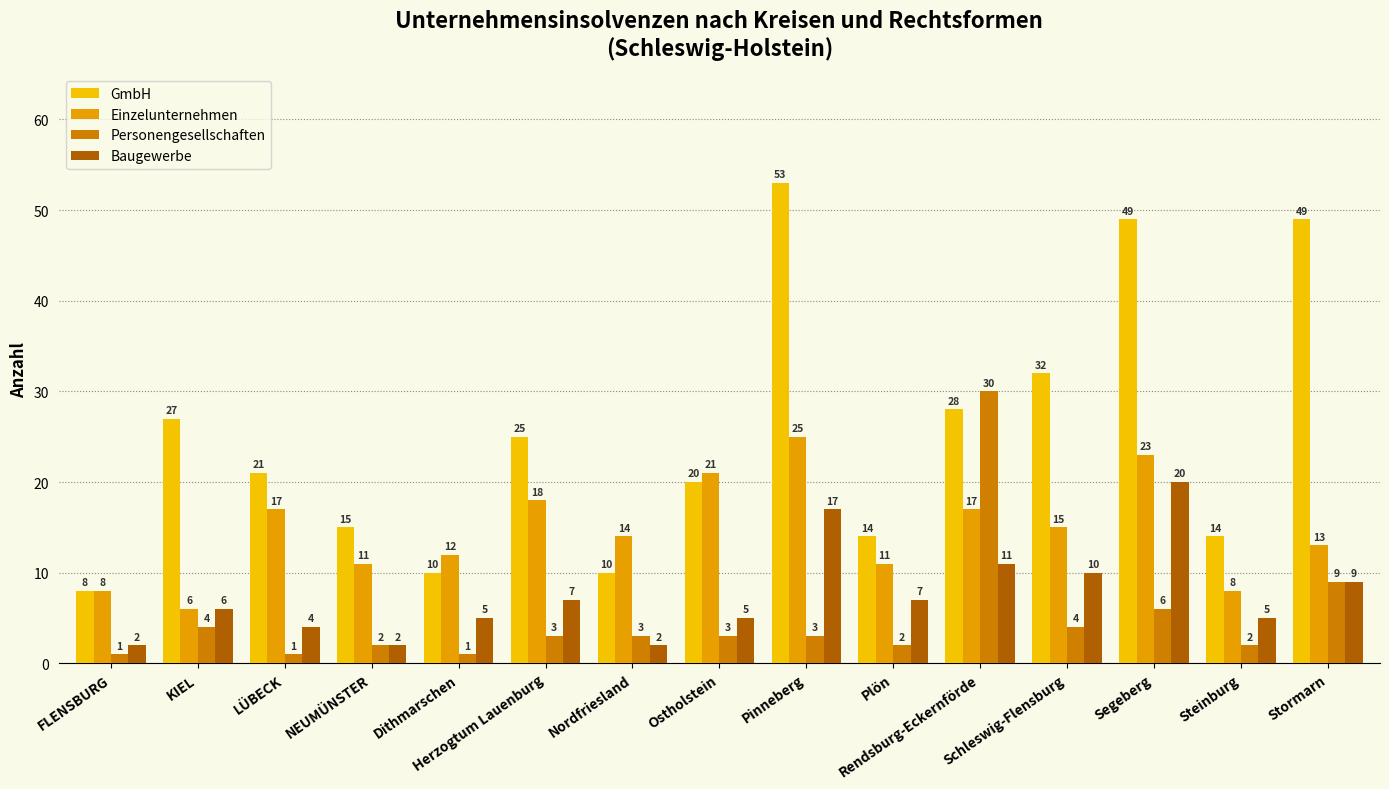

How many data points does each series have?

15